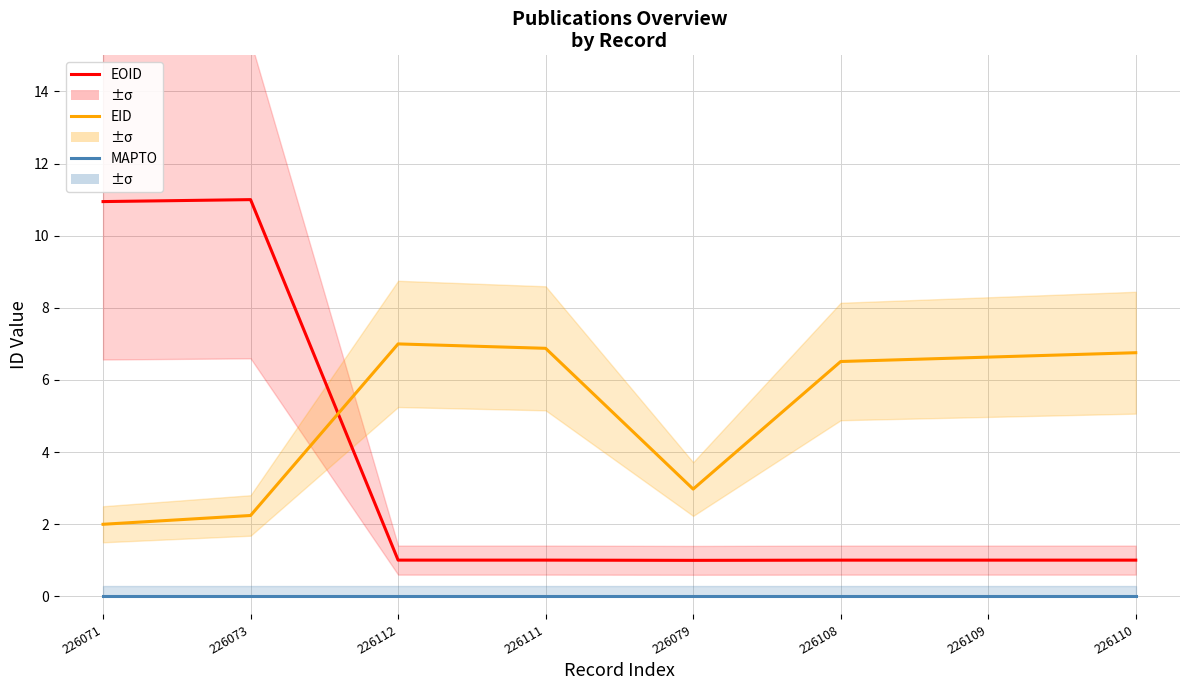

True or false: MAPTO has more than 0 interior local peaks.

False